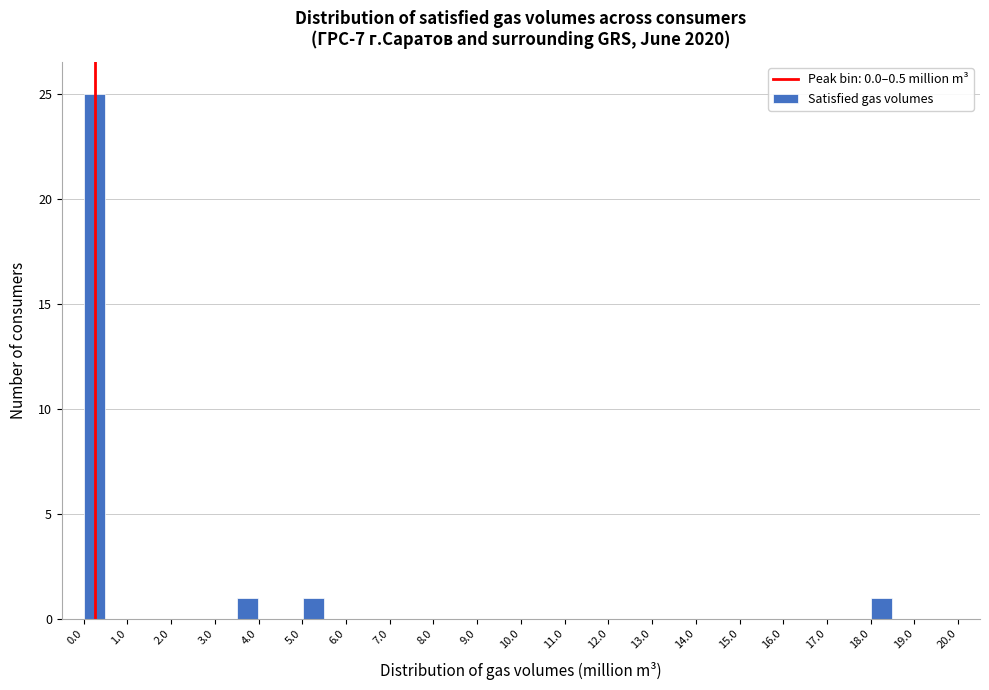

Reading left to right, list every bar in this chart as the range it spans on the x-axis followed by its height. The values are not printed on the chart, so give them approximately, as read against the axis.

0.0 to 0.5: 25
0.5 to 1.0: 0
1.0 to 1.5: 0
1.5 to 2.0: 0
2.0 to 2.5: 0
2.5 to 3.0: 0
3.0 to 3.5: 0
3.5 to 4.0: 1
4.0 to 4.5: 0
4.5 to 5.0: 0
5.0 to 5.5: 1
5.5 to 6.0: 0
6.0 to 6.5: 0
6.5 to 7.0: 0
7.0 to 7.5: 0
7.5 to 8.0: 0
8.0 to 8.5: 0
8.5 to 9.0: 0
9.0 to 9.5: 0
9.5 to 10.0: 0
10.0 to 10.5: 0
10.5 to 11.0: 0
11.0 to 11.5: 0
11.5 to 12.0: 0
12.0 to 12.5: 0
12.5 to 13.0: 0
13.0 to 13.5: 0
13.5 to 14.0: 0
14.0 to 14.5: 0
14.5 to 15.0: 0
15.0 to 15.5: 0
15.5 to 16.0: 0
16.0 to 16.5: 0
16.5 to 17.0: 0
17.0 to 17.5: 0
17.5 to 18.0: 0
18.0 to 18.5: 1
18.5 to 19.0: 0
19.0 to 19.5: 0
19.5 to 20.0: 0